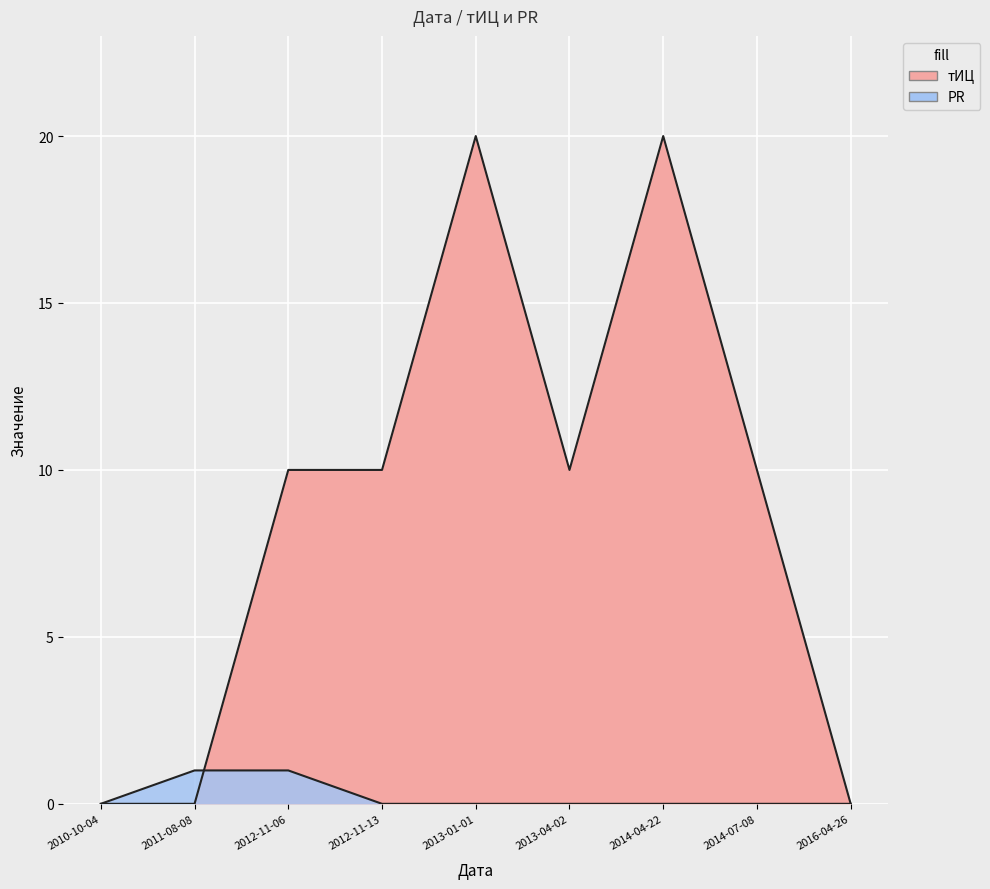

Count the тИЦ values in the range 0 to 10.

7